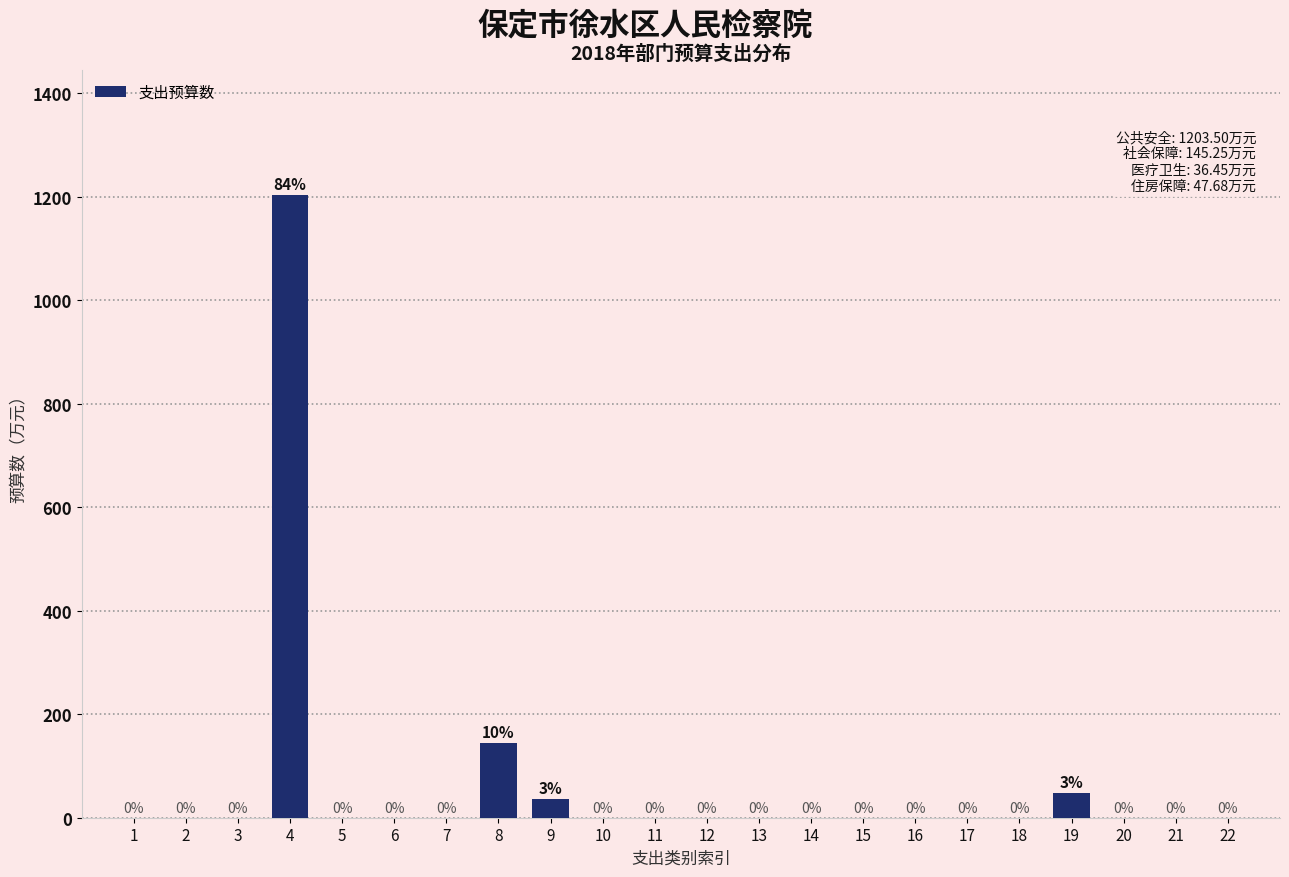

The value at 3 is 385.5. True or false?

False